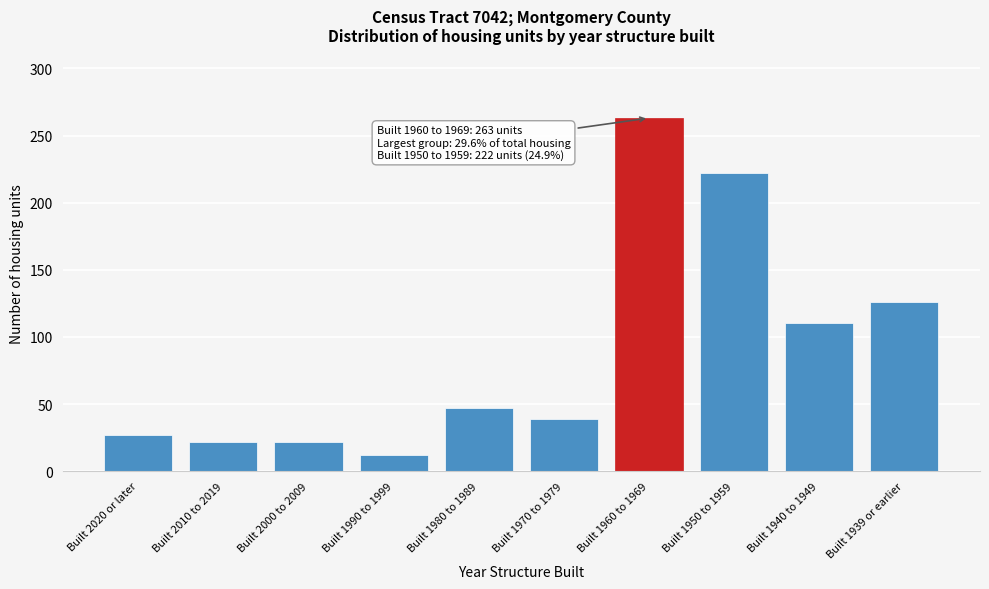

Reading left to right, list all the values displayed in this chart.

27	22	22	12	47	39	263	222	110	126